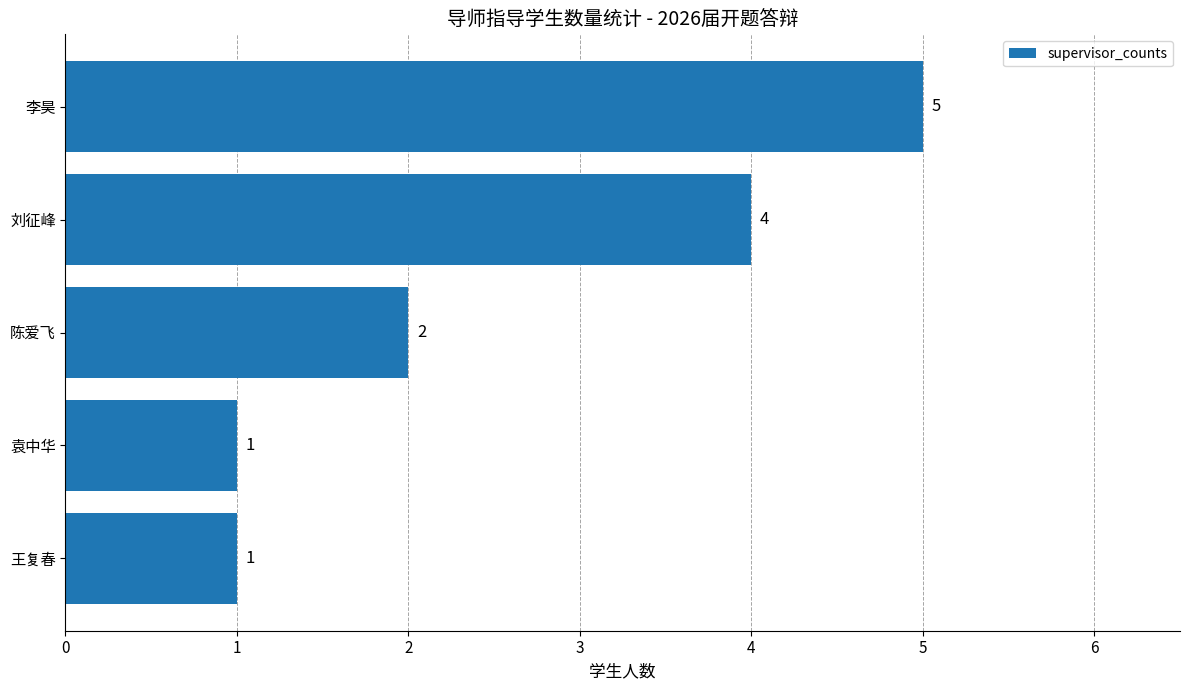

Between 李昊 and 袁中华, which is larger?

李昊